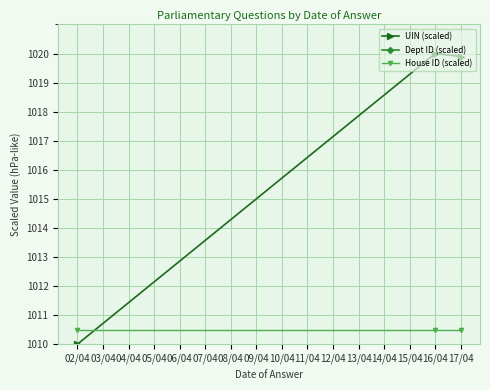

What is the highest value of the House ID (scaled) series?

1010.5